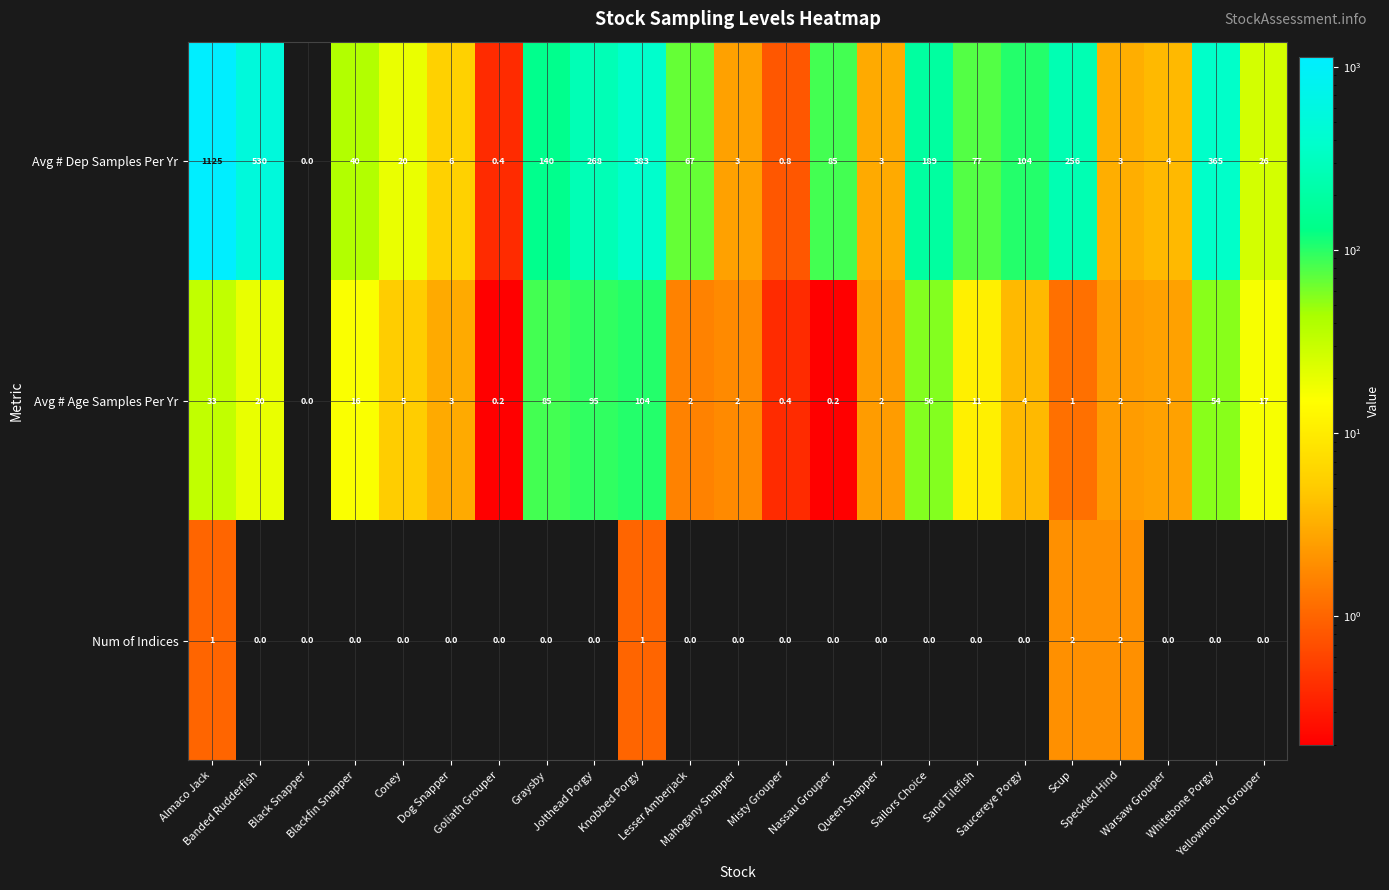

How many categories are shown in the chart?

23